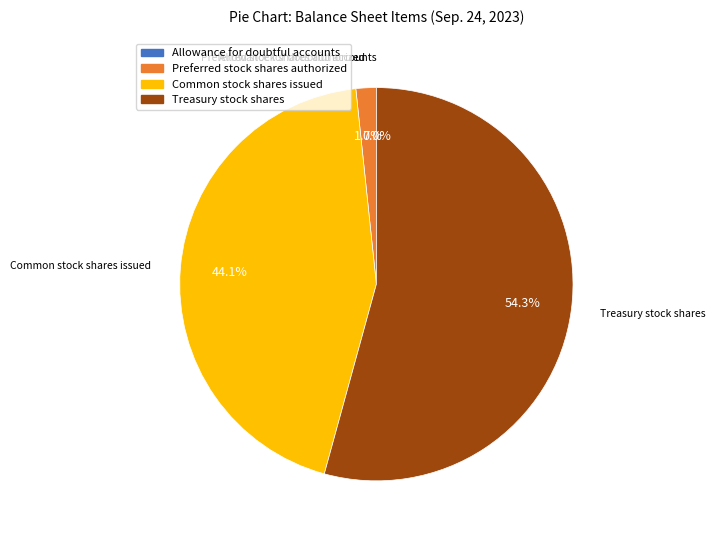

Is there any slice that represents more than half of the pie?

Yes